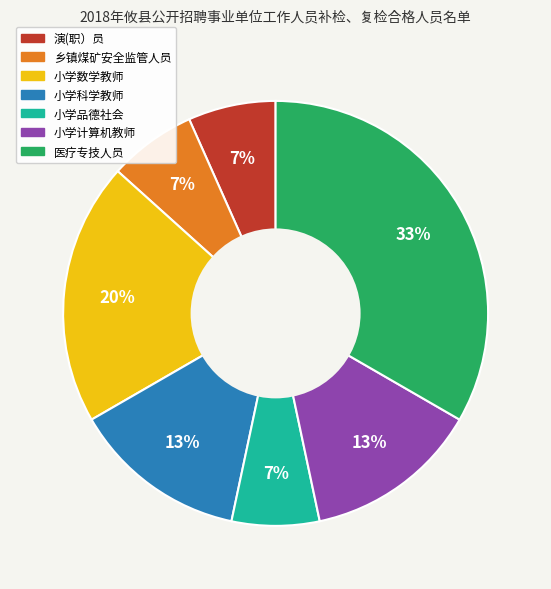

What percentage is the 小学科学教师 slice, to the nearest percent?

13%